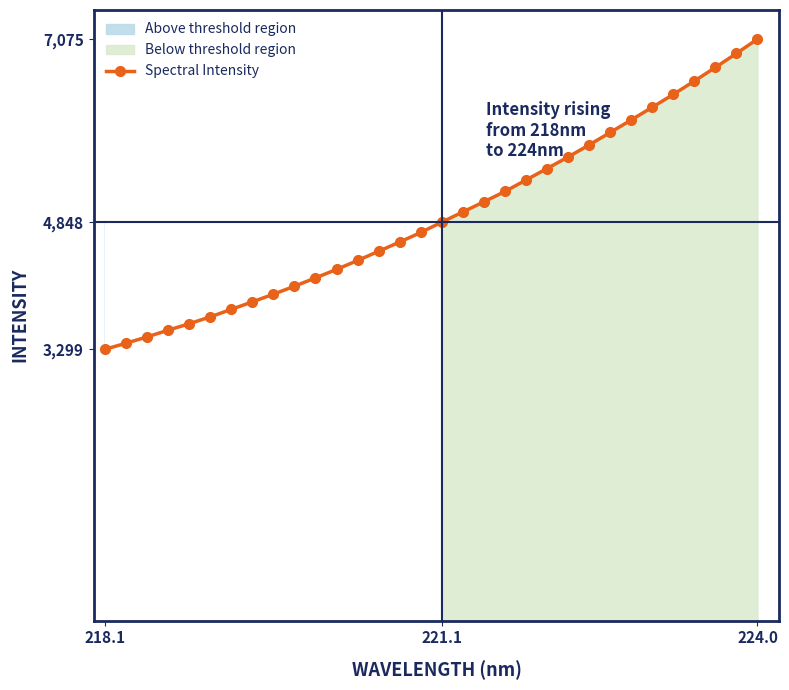

How many categories are shown in the chart?

32